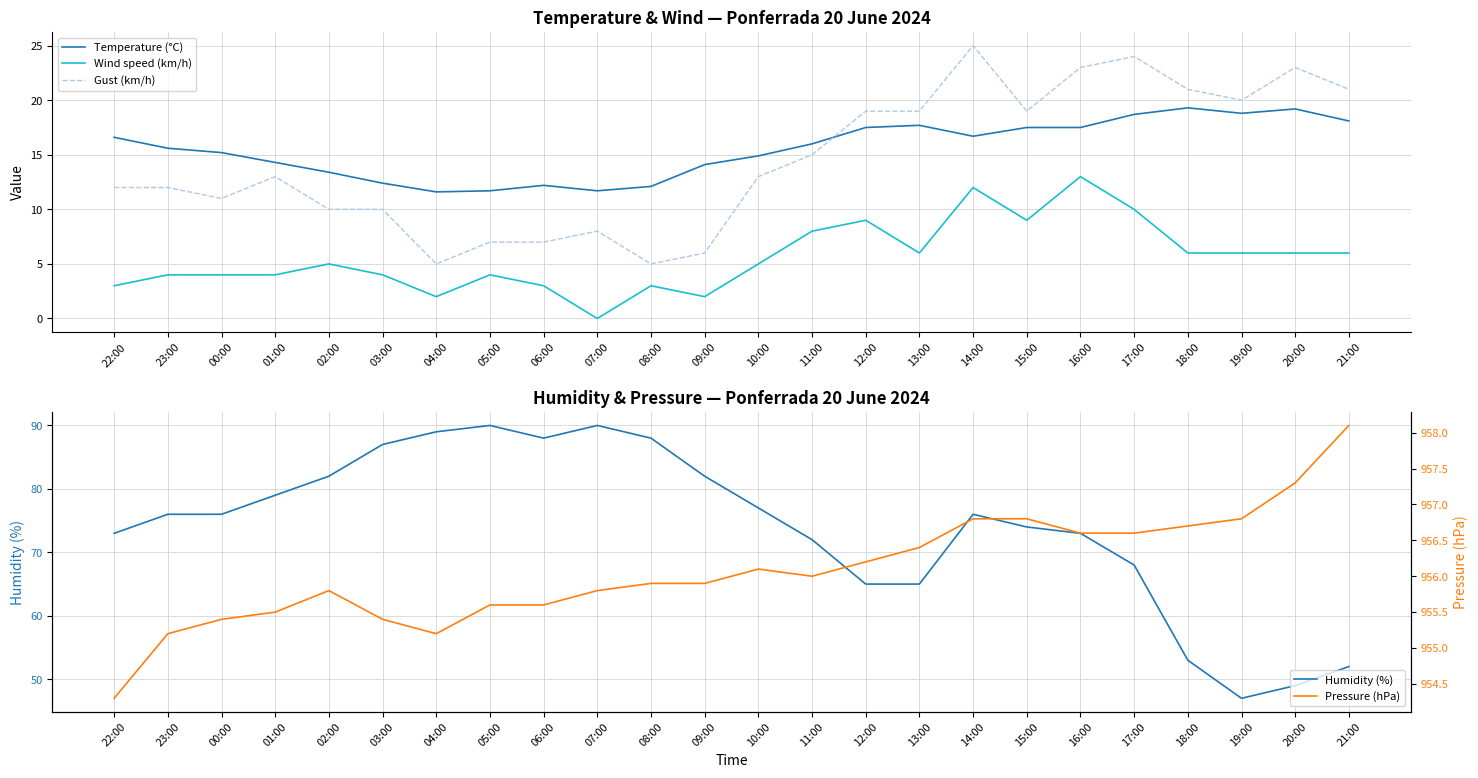

At which category is the sum across all series the highest?

14:00